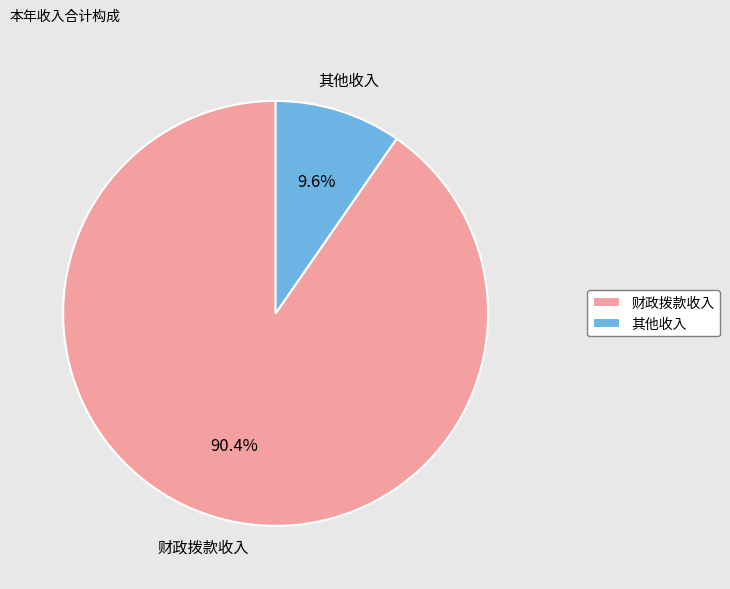

Which category has the smallest portion of the pie?

其他收入